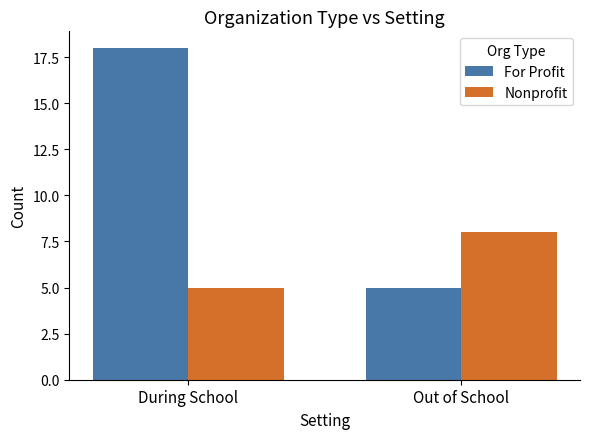

How many bars are there in total?

4